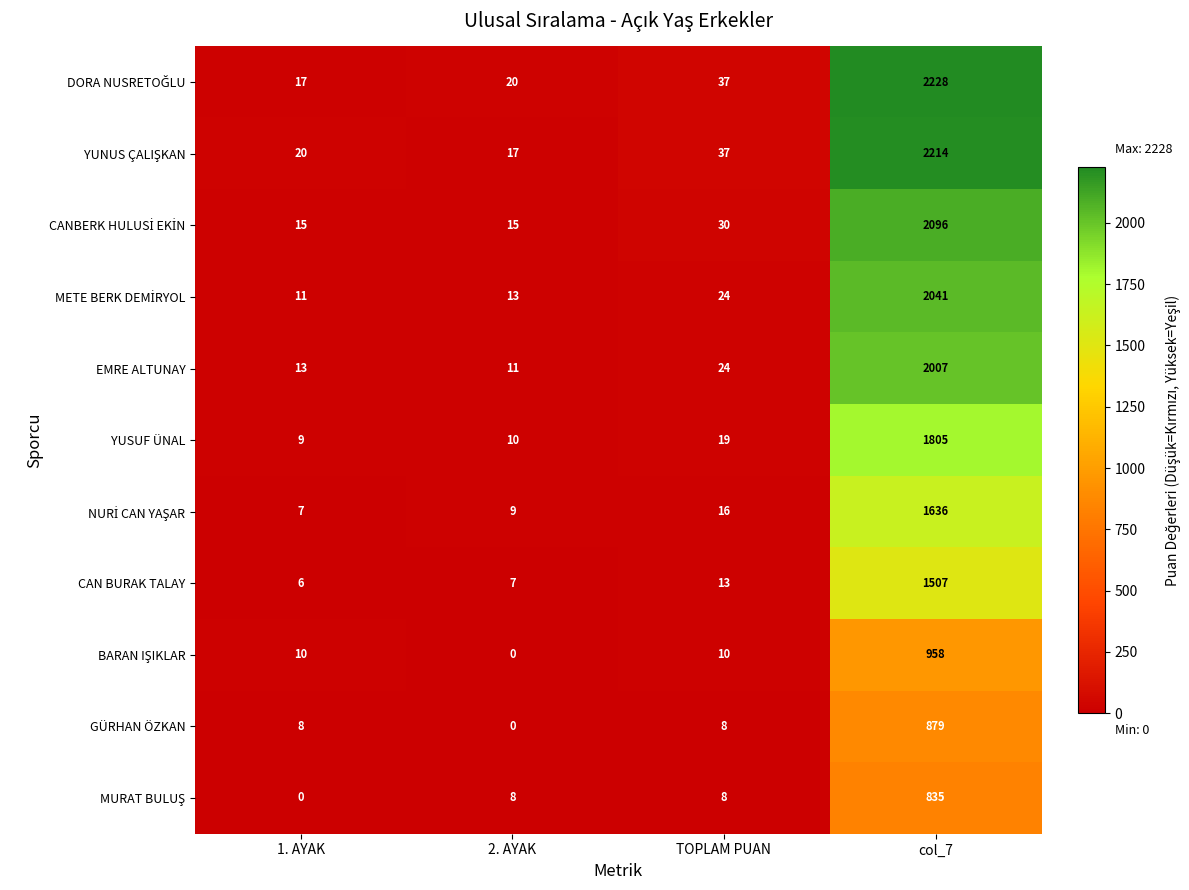

What is the difference between the highest and lowest values at col_7?

1393